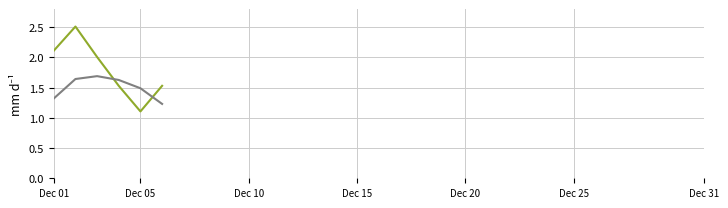

How many lines are shown in the chart?

2